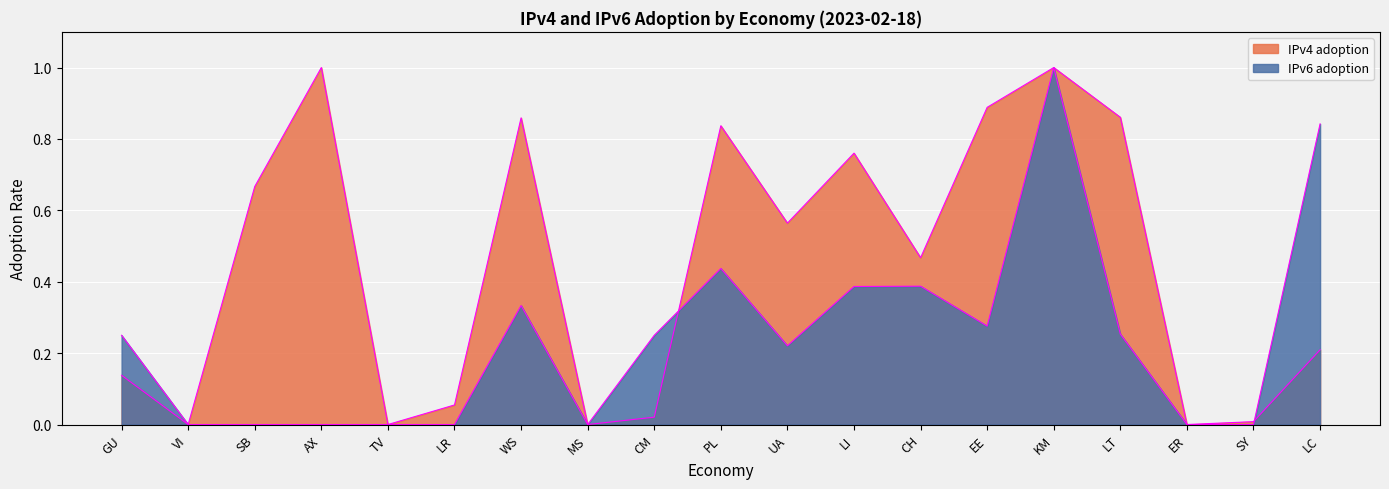

Which series has the largest total across all categories?

IPv4 adoption